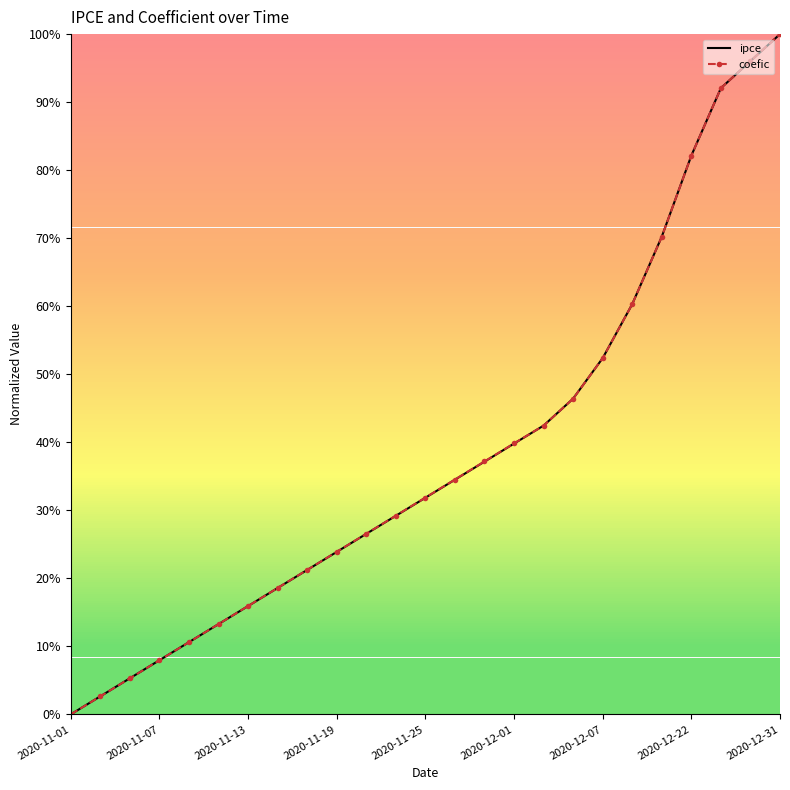

What are all the series names shown in the legend?

ipce, coefic